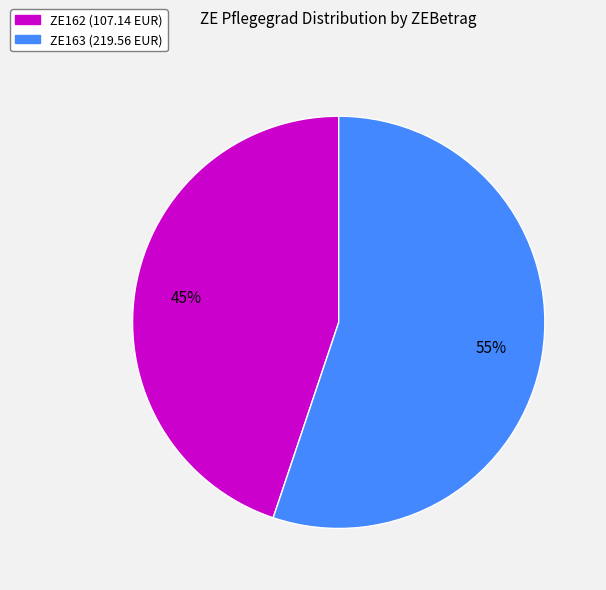

Count the number of slices in the pie.

2